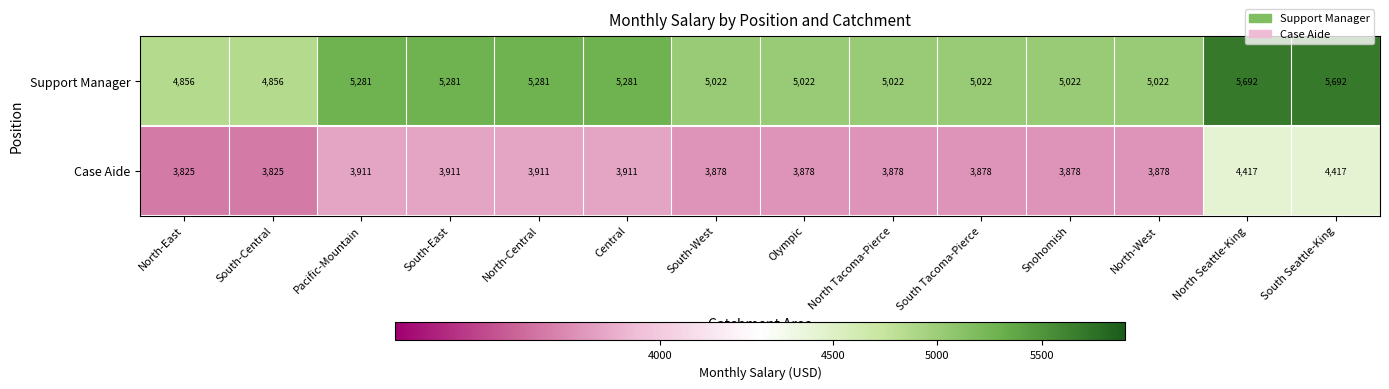

Reading right to left, extract all data points from this chart.

Support Manager: 5692	5692	5022	5022	5022	5022	5022	5022	5281	5281	5281	5281	4856	4856
Case Aide: 4417	4417	3878	3878	3878	3878	3878	3878	3911	3911	3911	3911	3825	3825